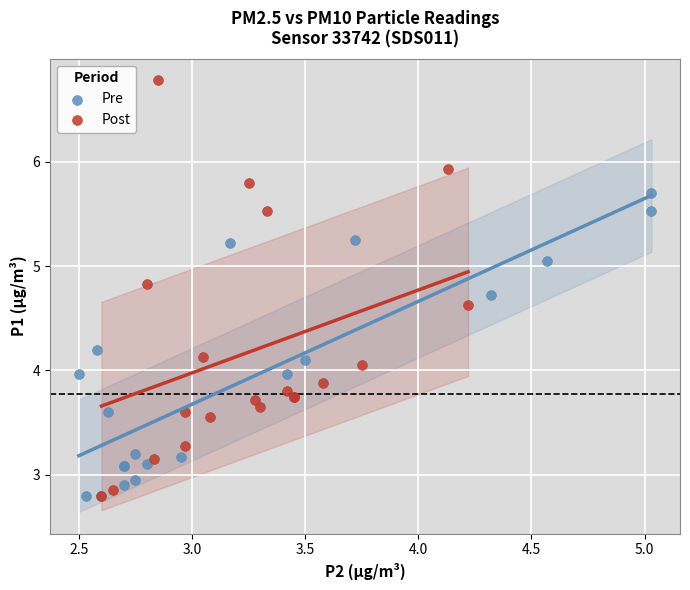

Which series contains the highest Y value?

Post